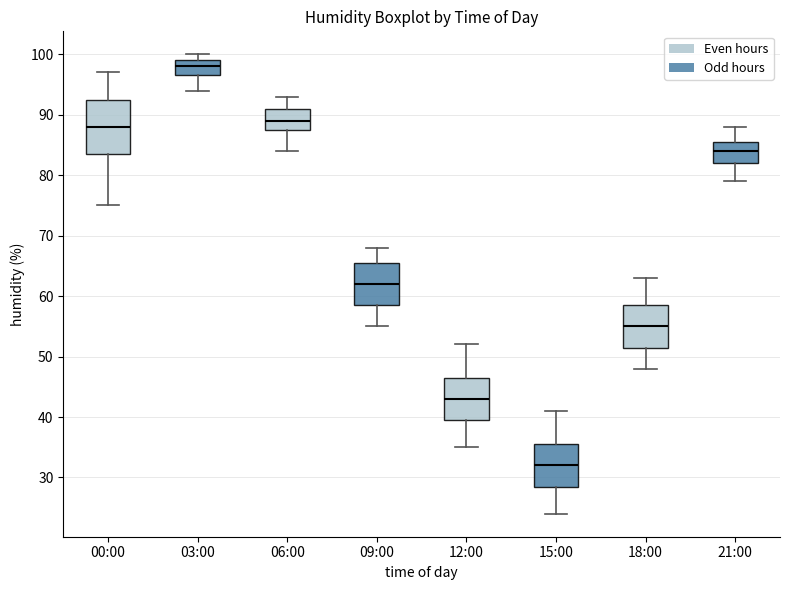

Where is the lower edge of the box for 18:00 on the y-axis? The values are not printed on the chart, so give them approximately, as read against the axis.

52